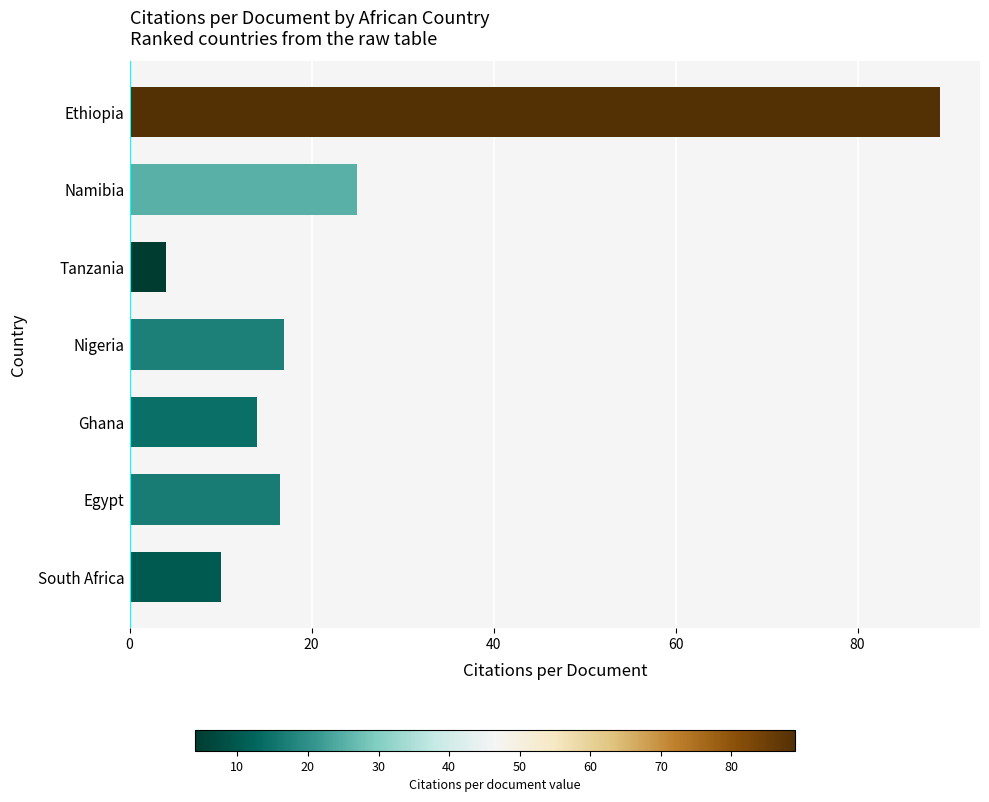

What is the average value?

25.1